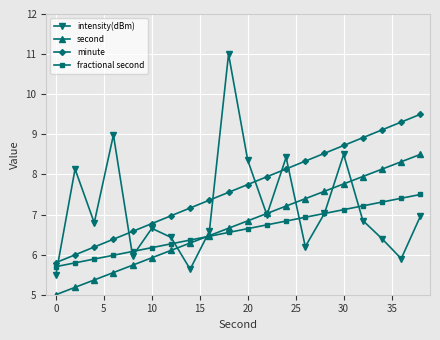

How many values in the second series exceed 6?

14